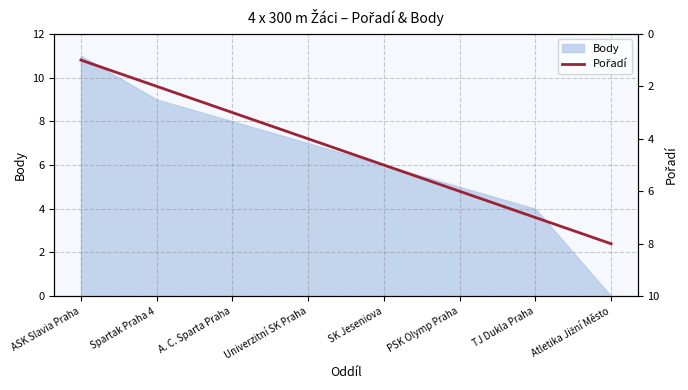

Is it true that Body equals 15 at Spartak Praha 4?

False